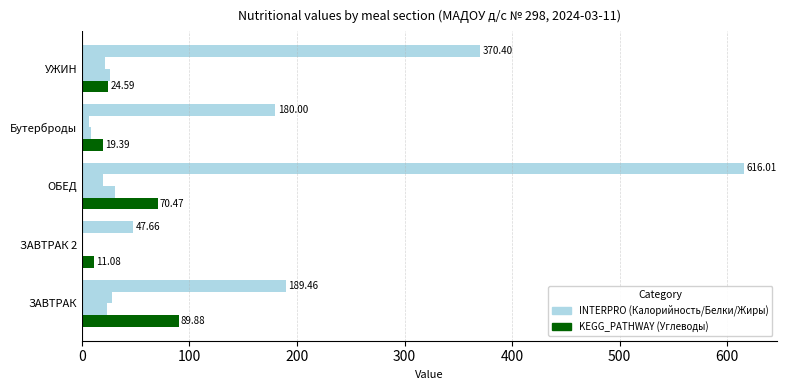

Is it true that Калорийность equals 275.7 at ЗАВТРАК?

False